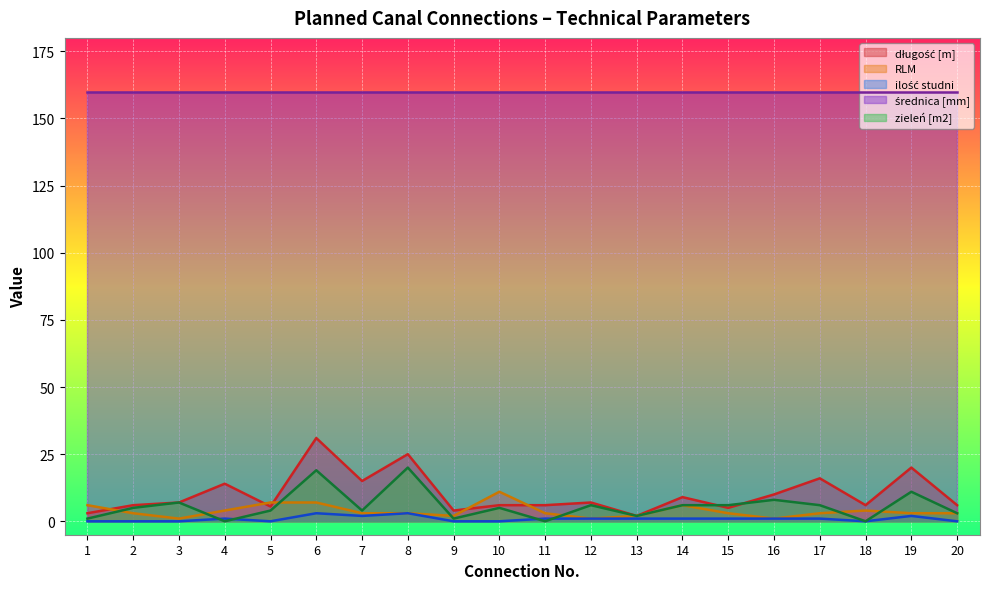

The RLM series shows 3.0 at 8. True or false?

True